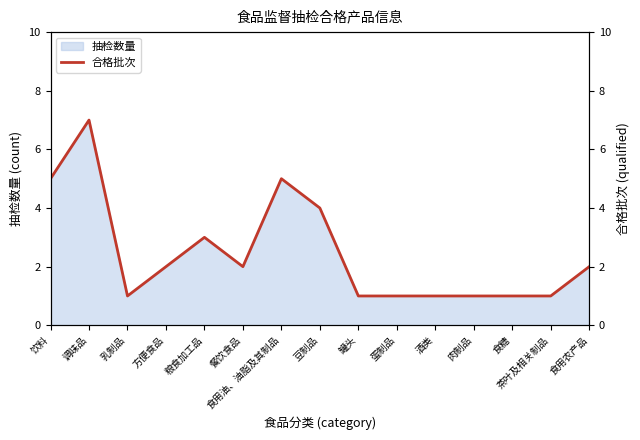

What is the minimum value shown in the chart?

1